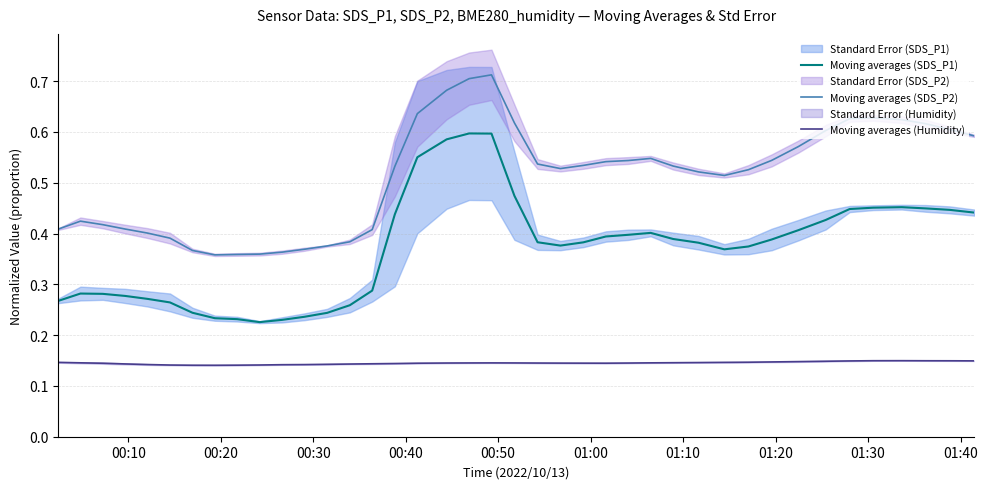

What is the minimum value for Moving averages (SDS_P2)?

0.4